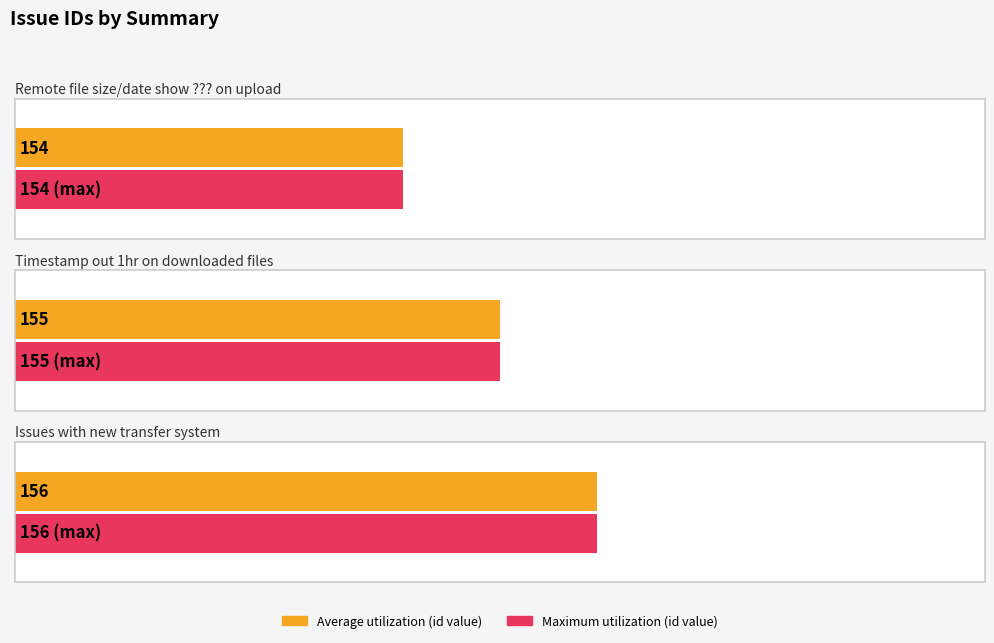

Which has a higher value, Remote file size/date show ??? on upload or Timestamp out 1hr on downloaded files?

Timestamp out 1hr on downloaded files